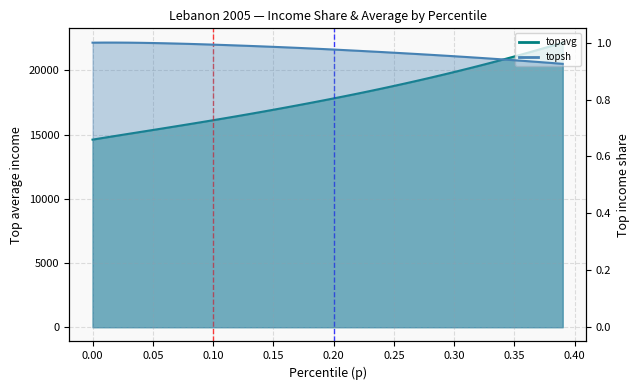

What is the label of the 29th point from the left?

0.28